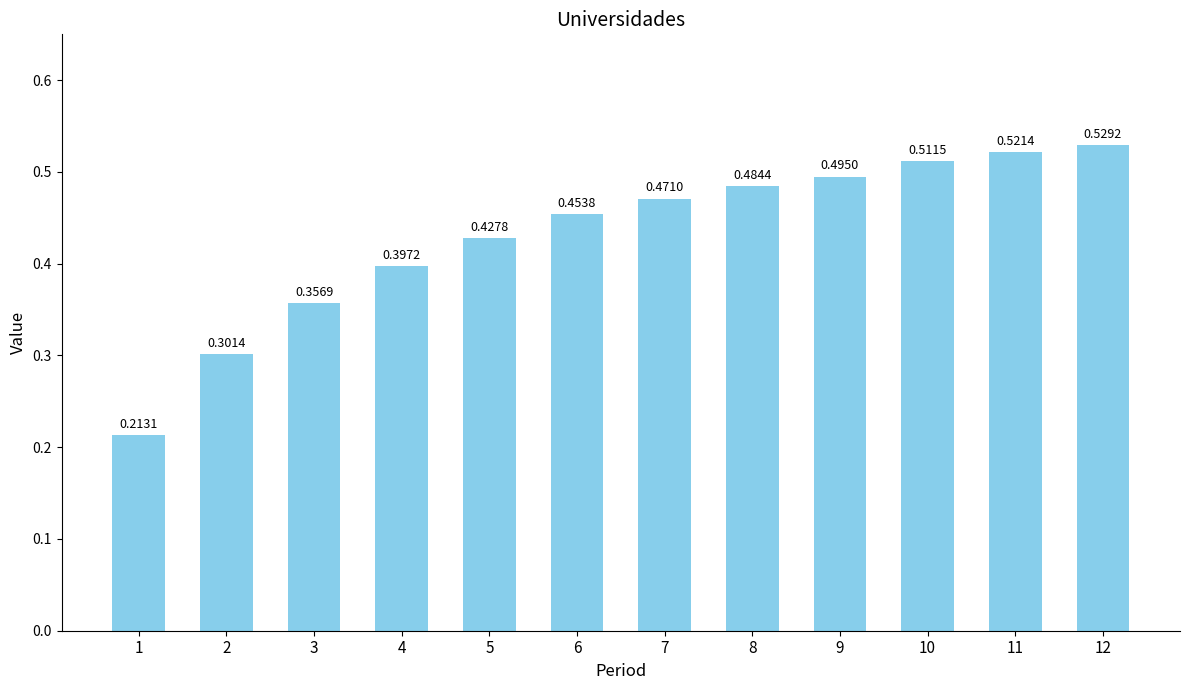

How many distinct data groups are displayed?

1